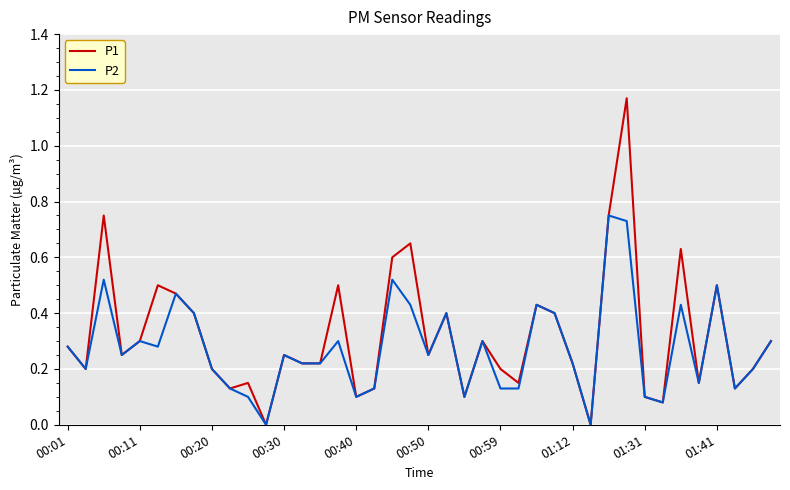

List the series in order of their peak value, lowest first.

P2, P1